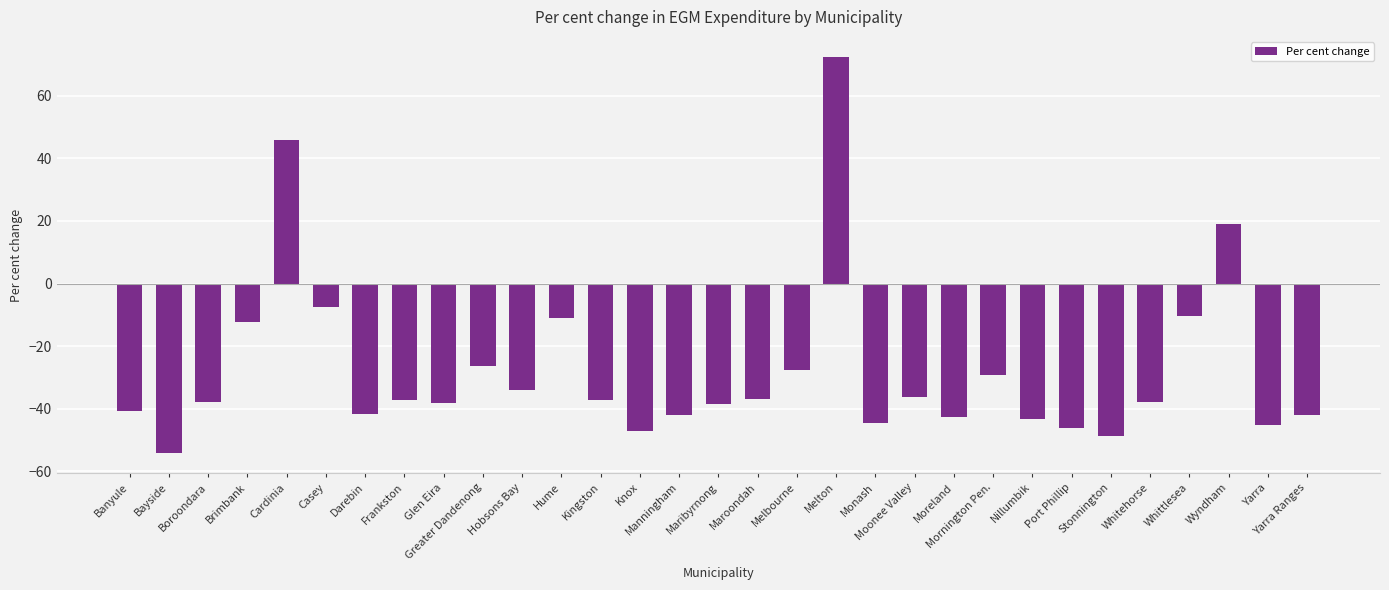

Is it true that the value at Maribyrnong is -58.3?

False